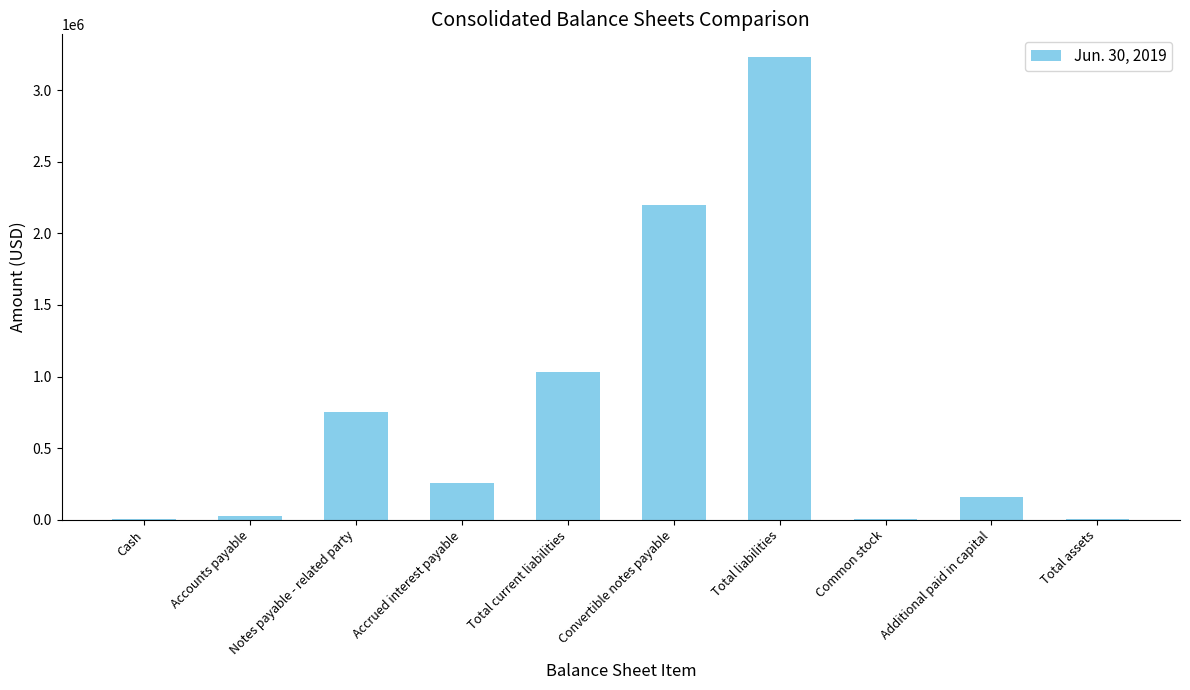

How many data points does each series have?

10